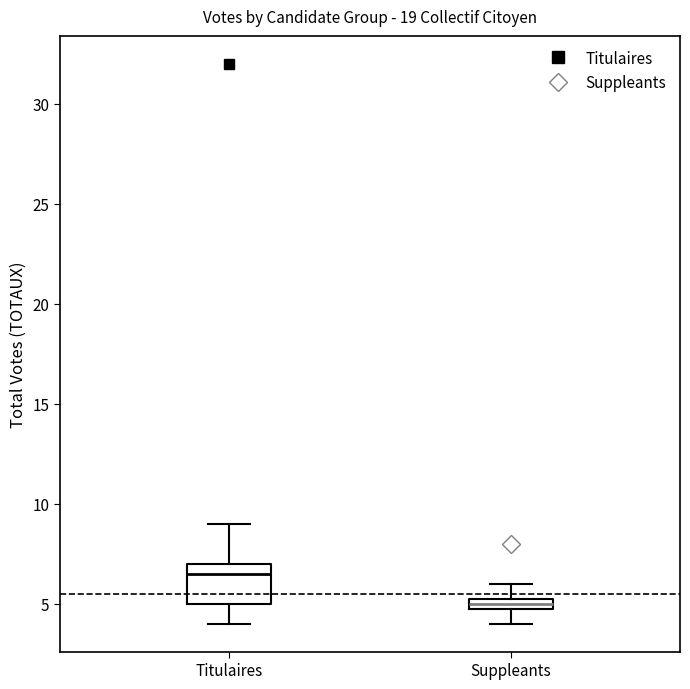

Which box's median line is the lowest?

Suppleants